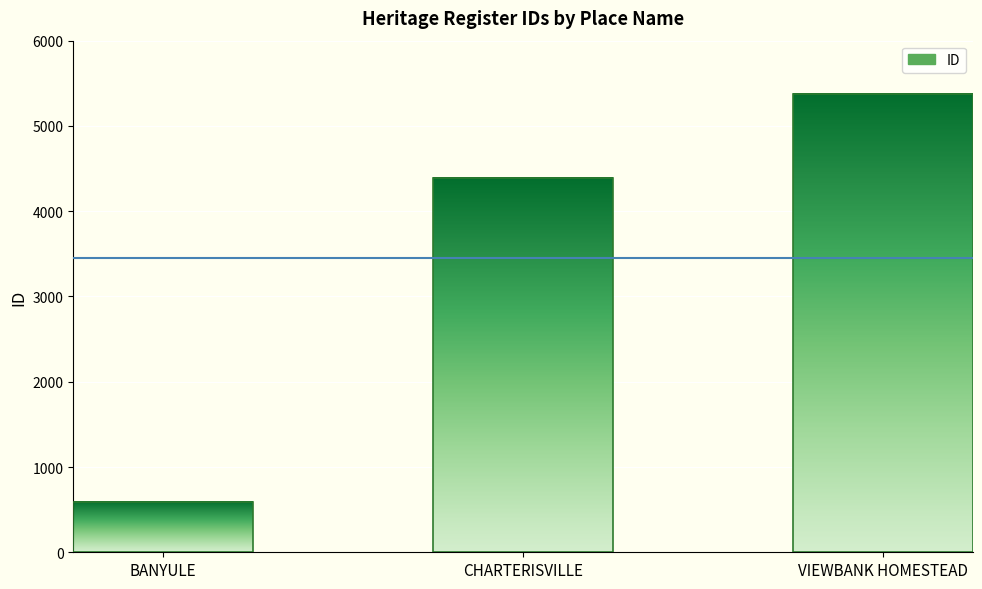

What is the average value?

3451